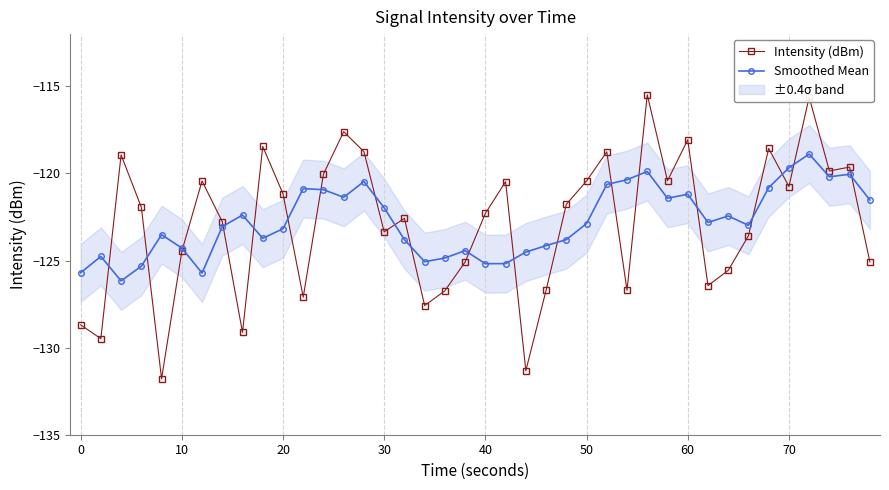

How many distinct data groups are displayed?

2